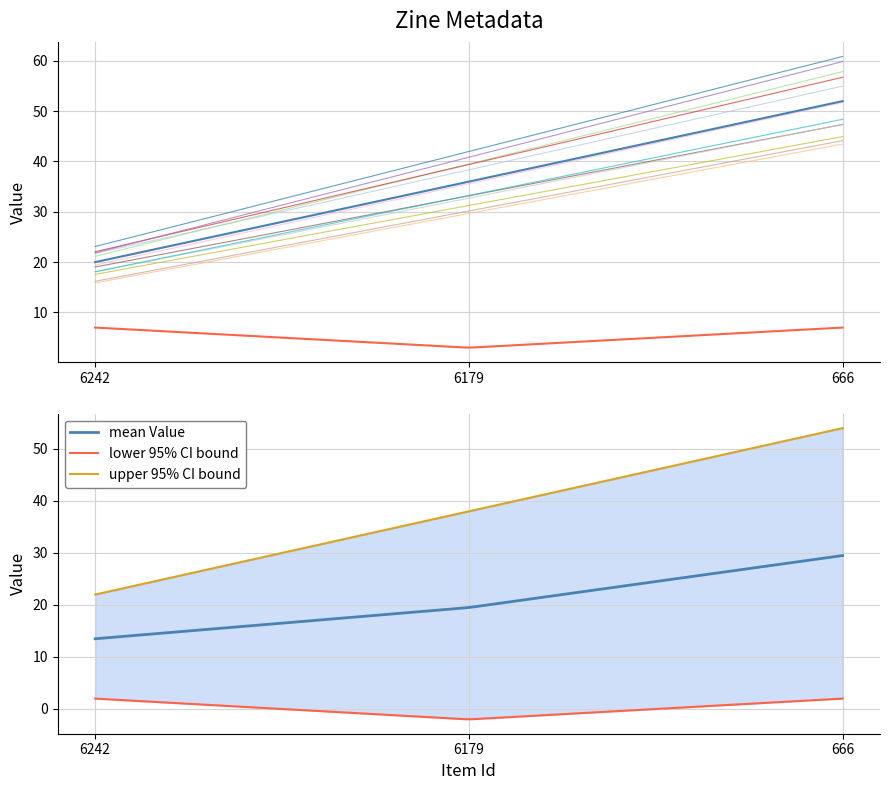

What is the maximum value for mean Value?

29.5